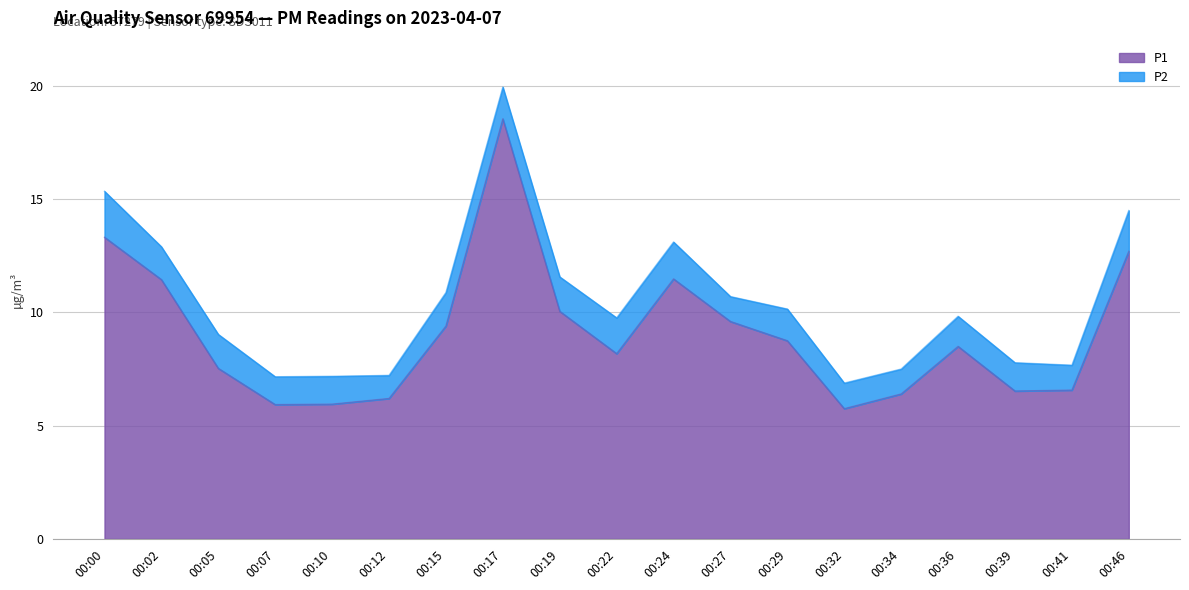

Does the chart have visible grid lines?

Yes